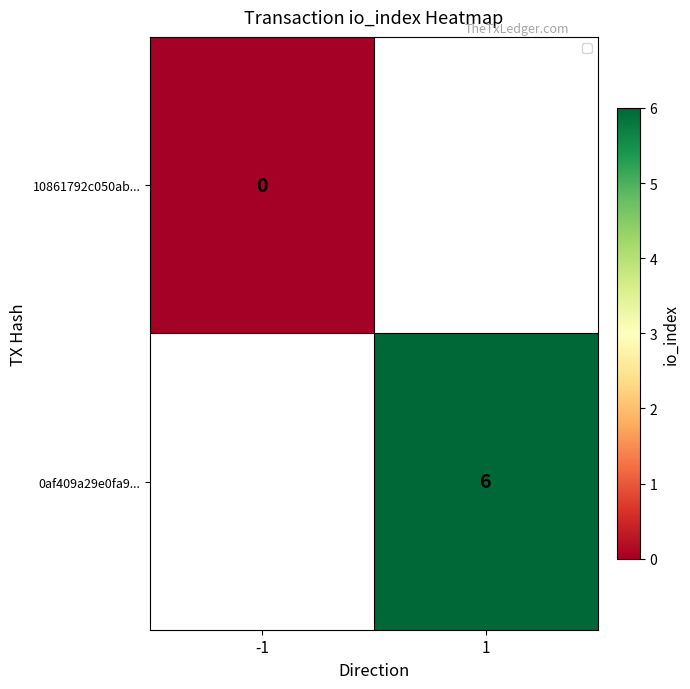

The value of 0af409a29e0fa9... at 1 is 10. True or false?

False